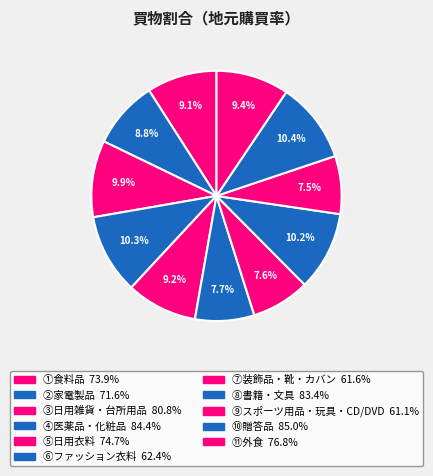

Which category has the smallest portion of the pie?

⑨スポーツ用品・玩具・CD/DVD